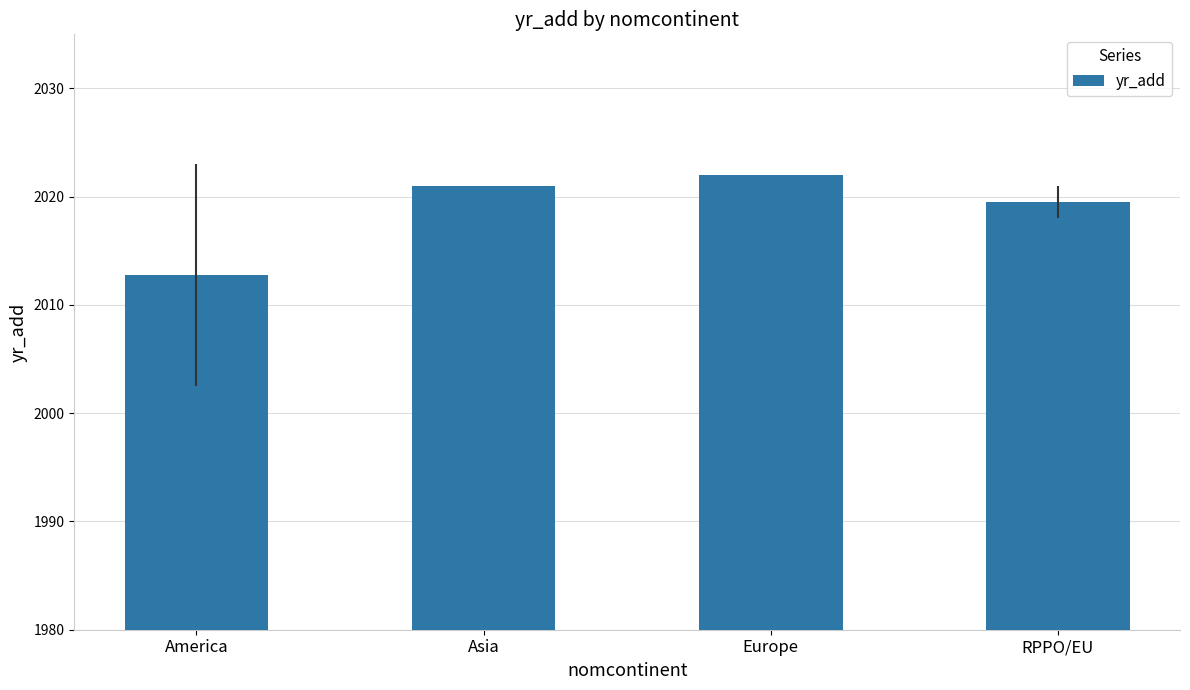

Where is the data nearest to the value 2017?

RPPO/EU